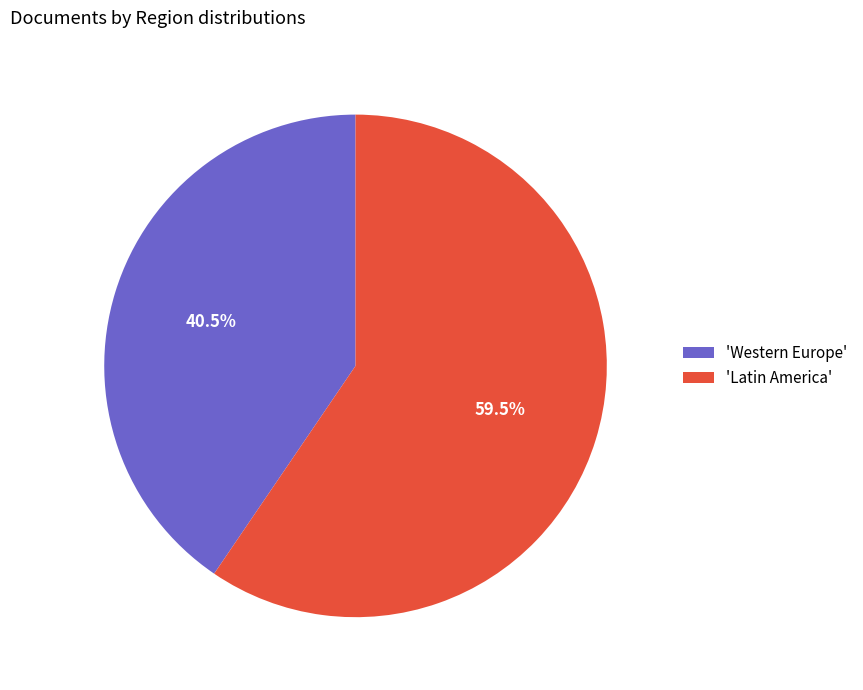

Rank the categories by value from lowest to highest.

'Western Europe', 'Latin America'